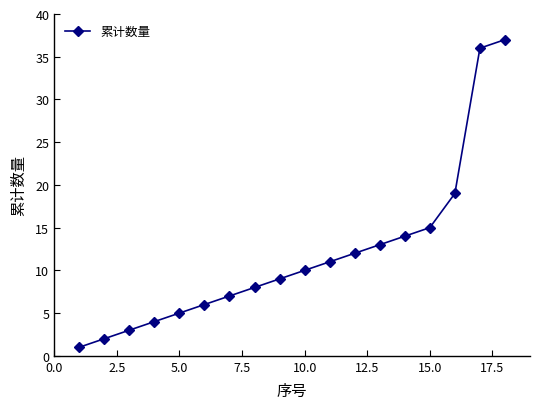

What is the greatest value displayed?

37